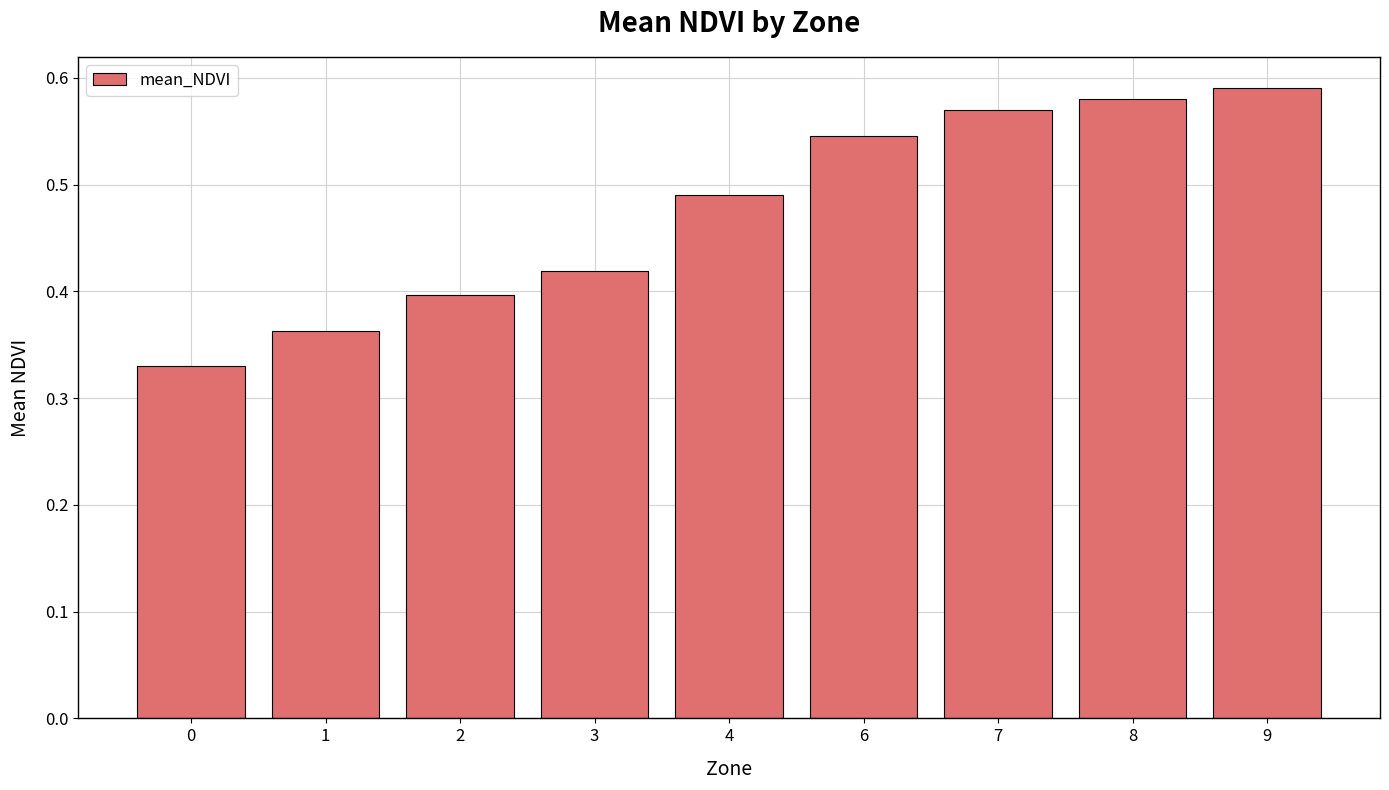

What is the change in value from 3 to 6?

+0.1